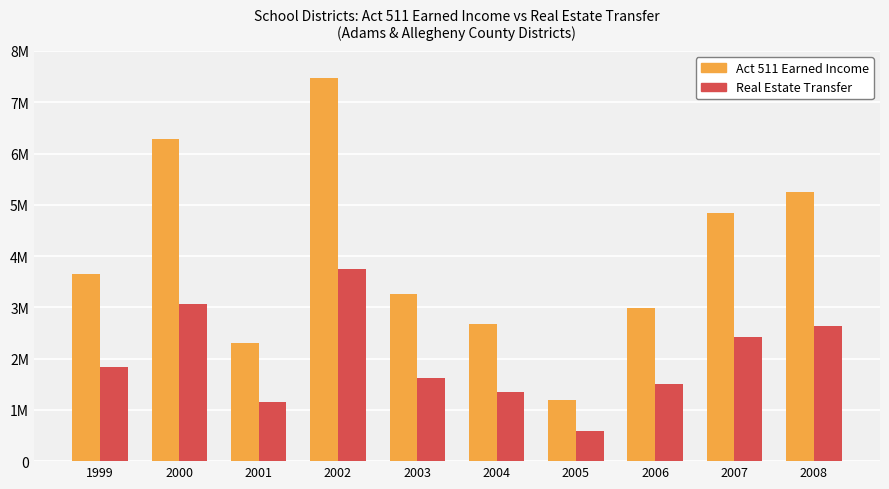

Does the chart contain stacked bars?

No